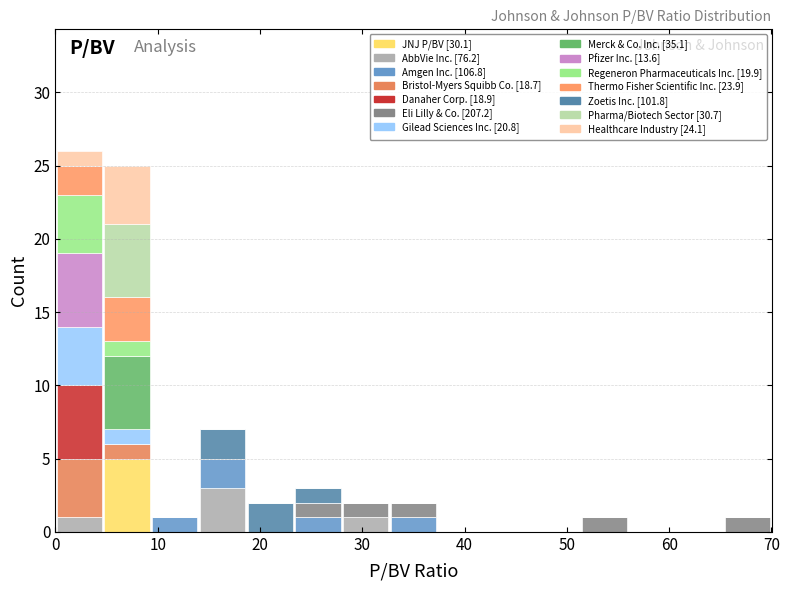

Which range on the x-axis has the tallest stacked bar (by total height)?

0 to 5